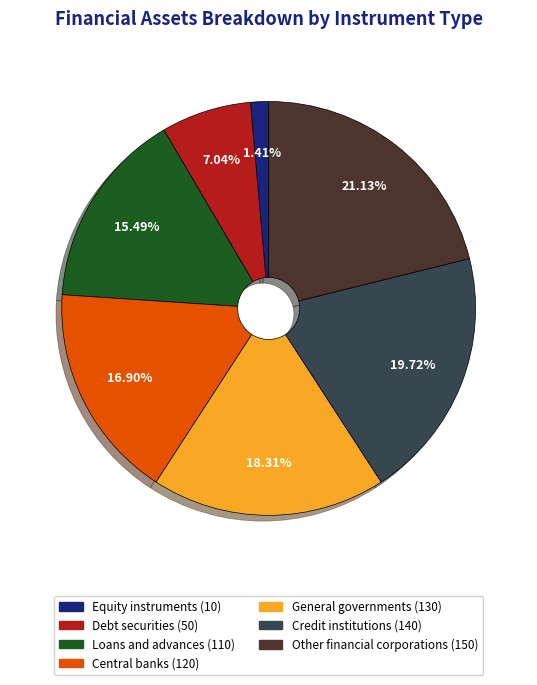

Does Other financial corporations represent more than half of the total?

No